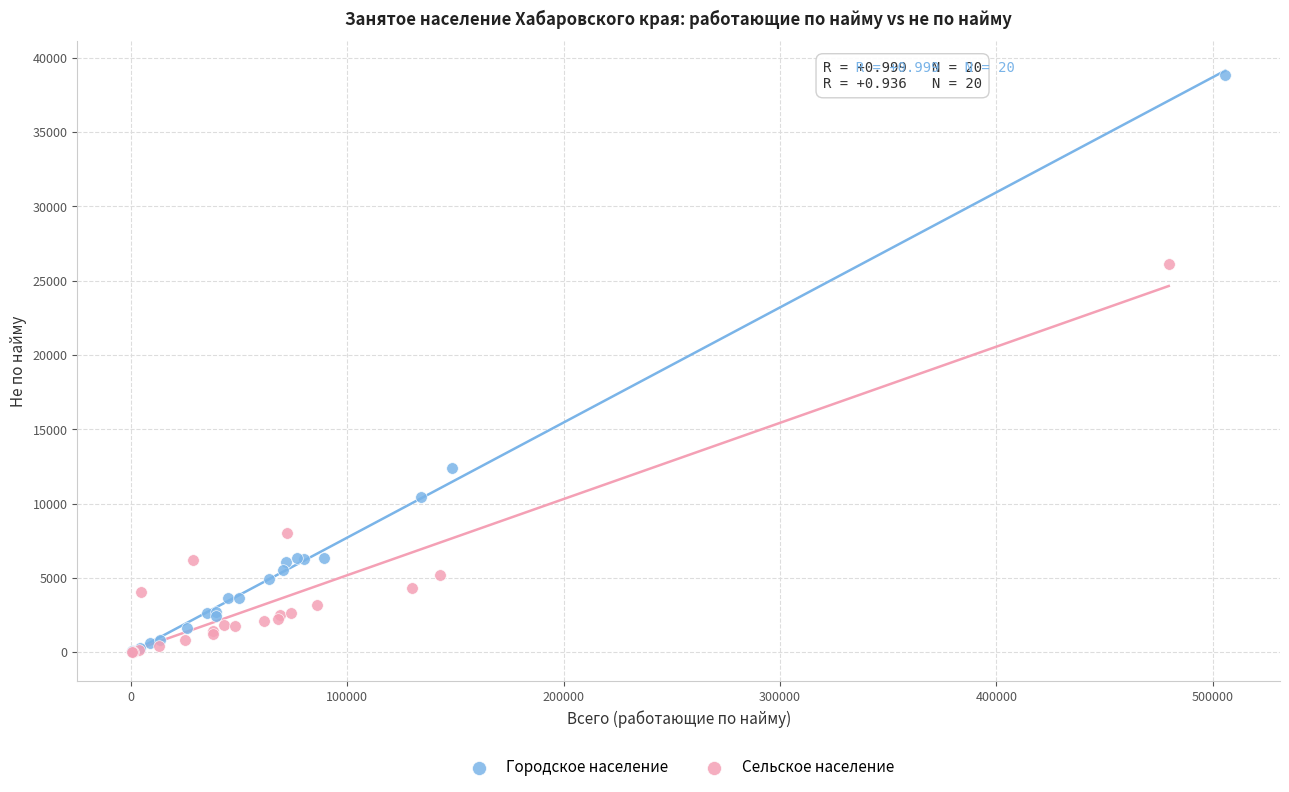

Which series contains the highest Y value?

Городское население